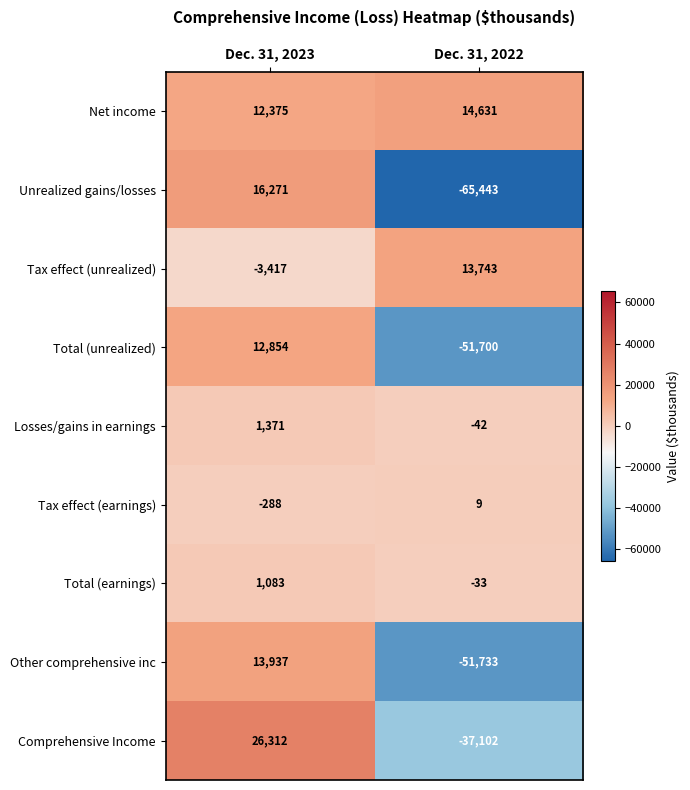

Which series changed the most between Dec. 31, 2023 and Dec. 31, 2022?

Unrealized gains/losses